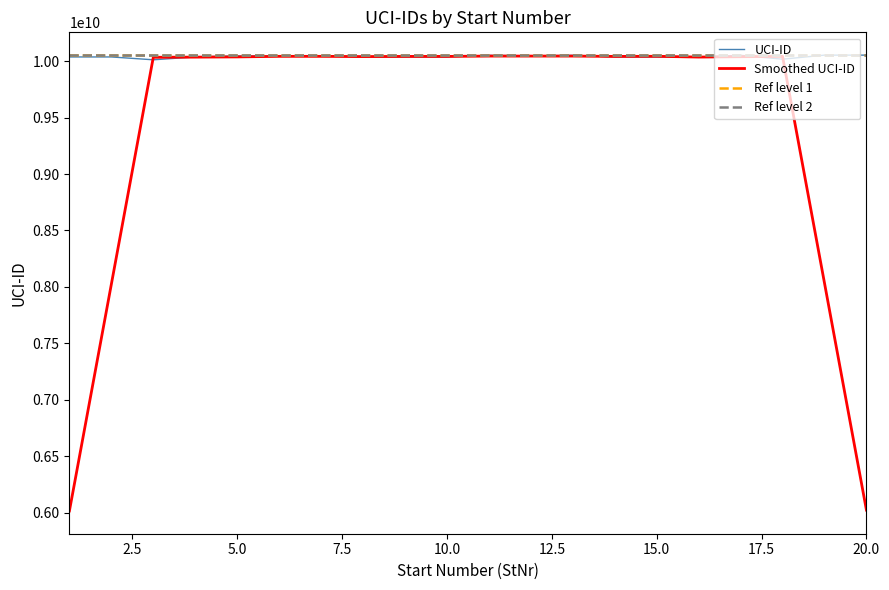

Reading left to right, list all the values displayed in this chart.

10036323450	10036420551	10011196511	10036469556	10046134190	10043806800	10045893411	10036364573	10036230591	10036148446	10051098772	10045745988	10051087456	10036283438	10036165422	10036214629	10051093621	10016518575	10052544274	10052537103